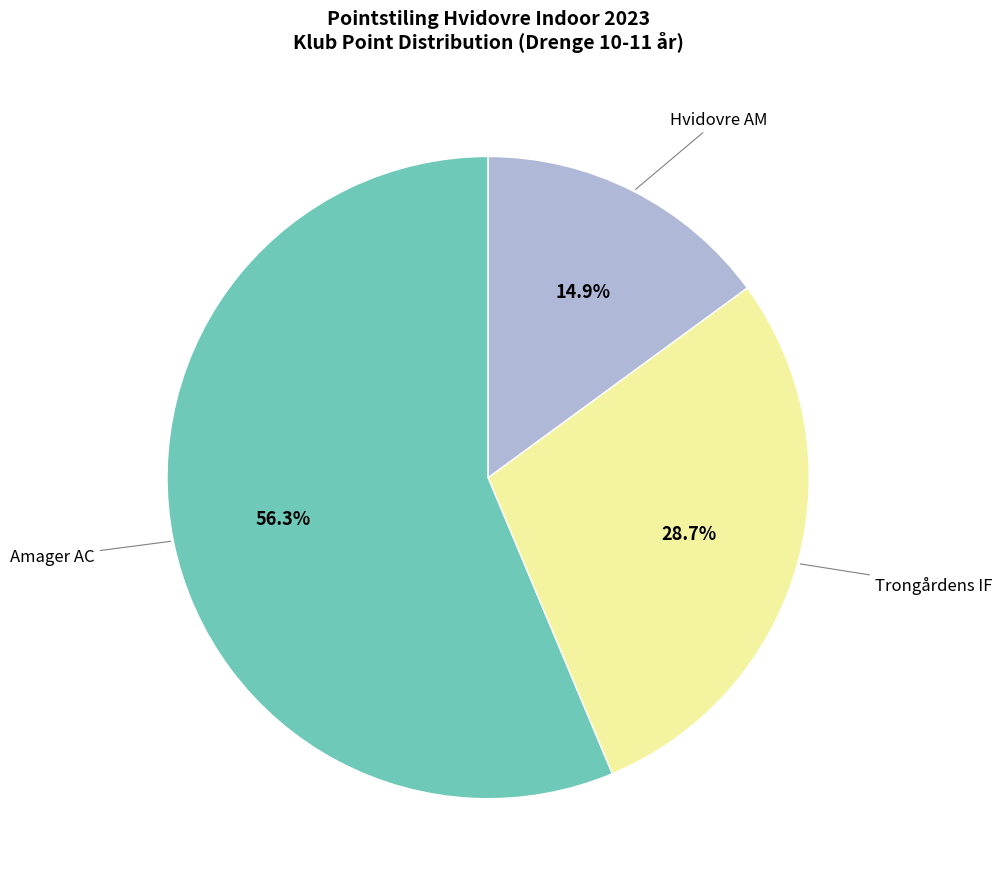

Is there a majority slice in this chart?

Yes